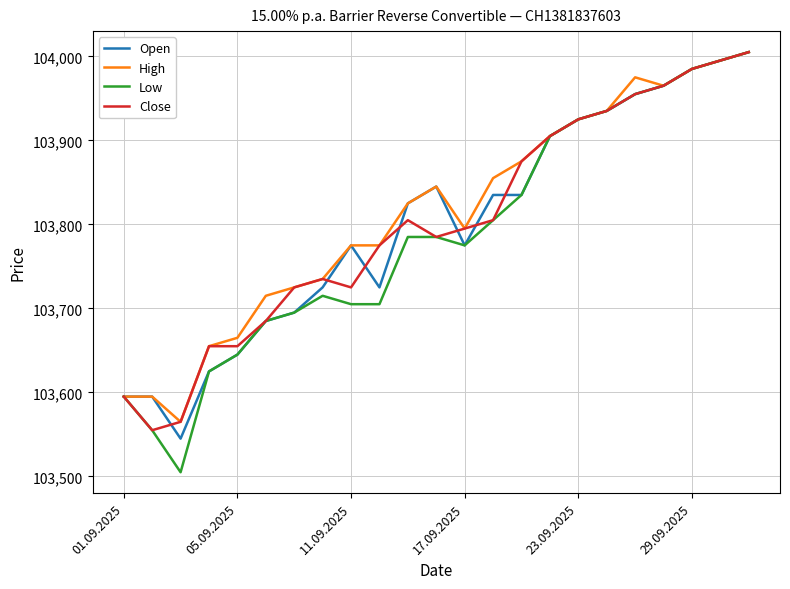

Which series has the largest total across all categories?

High